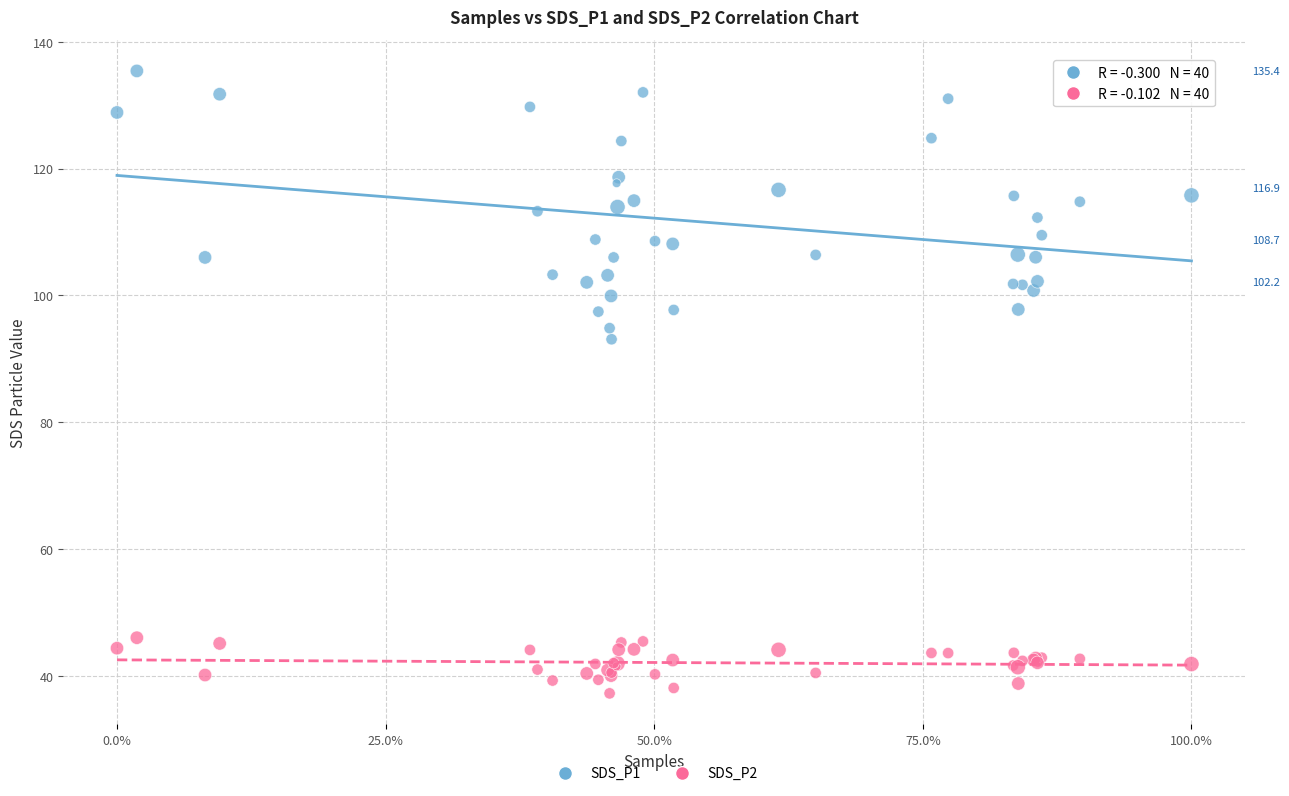

Which series reaches the maximum Y coordinate?

SDS_P1